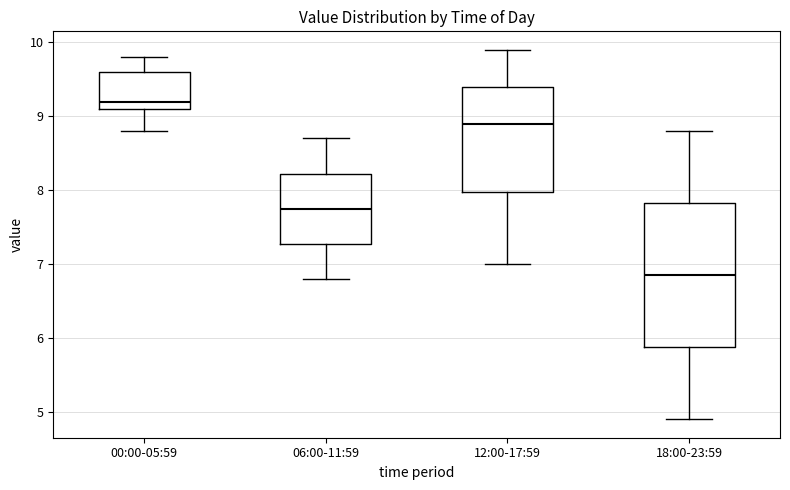

Reading left to right, transcribe this box plot: for each box, give where its median line is, the range the box spans, and where its two whiskers end, as read against the y-axis. The values are not printed on the chart, so give them approximately, as read against the axis.

00:00-05:59: median 9.2, box 9.1 to 9.6, whiskers 8.8 to 9.8
06:00-11:59: median 7.8, box 7.3 to 8.2, whiskers 6.8 to 8.7
12:00-17:59: median 8.9, box 8.0 to 9.4, whiskers 7.0 to 9.9
18:00-23:59: median 6.9, box 5.9 to 7.8, whiskers 4.9 to 8.8